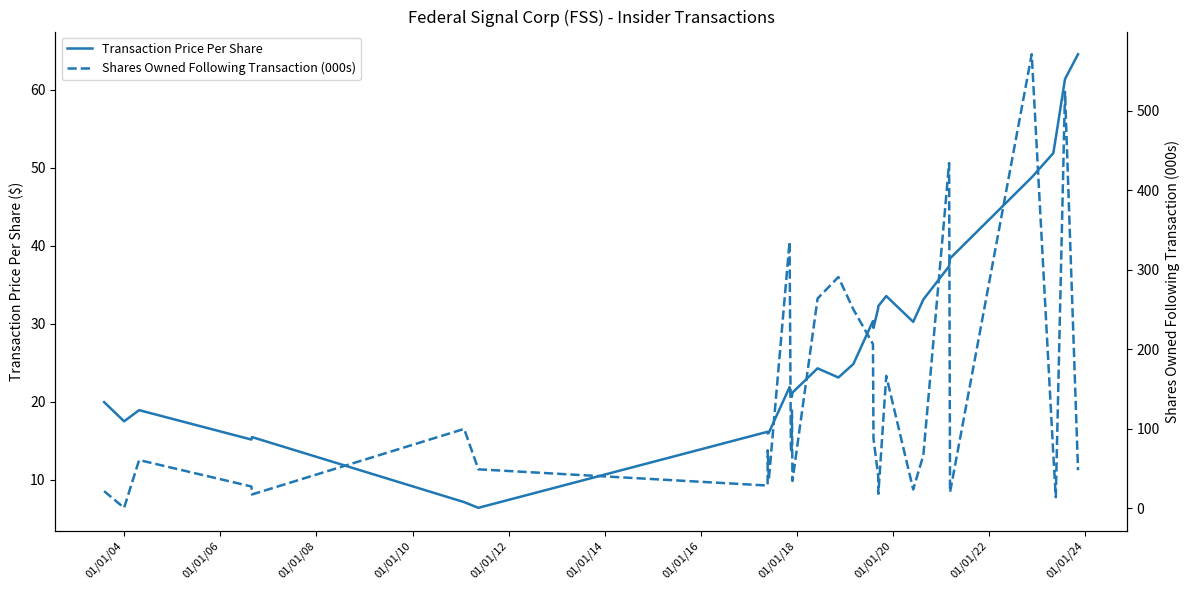

How many distinct data groups are displayed?

2